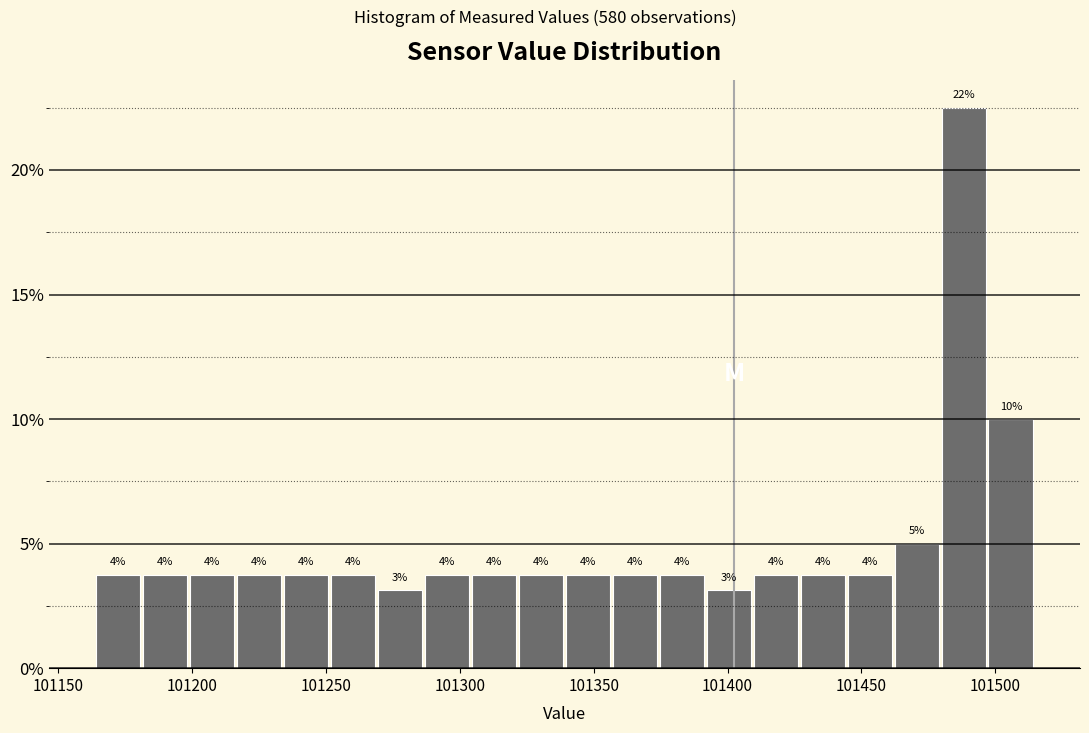

Around what value on the x-axis is the tallest bar? Give the approximate position of its centre, as read against the axis.

101490